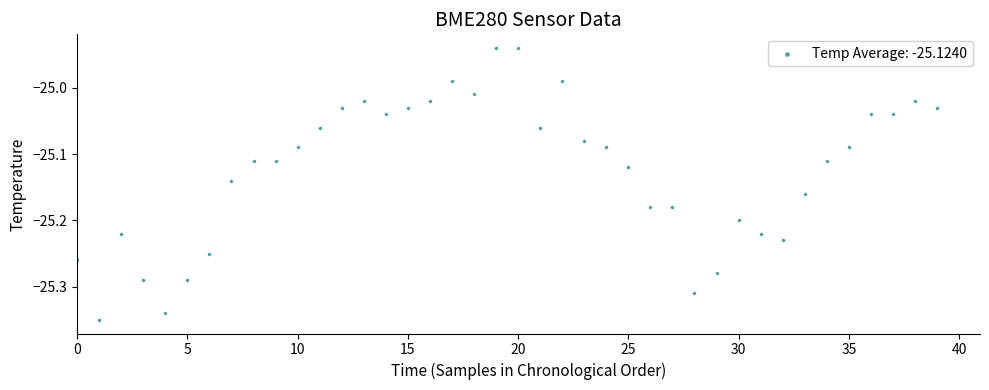

What is the range of Y values (max minus min)?

0.4